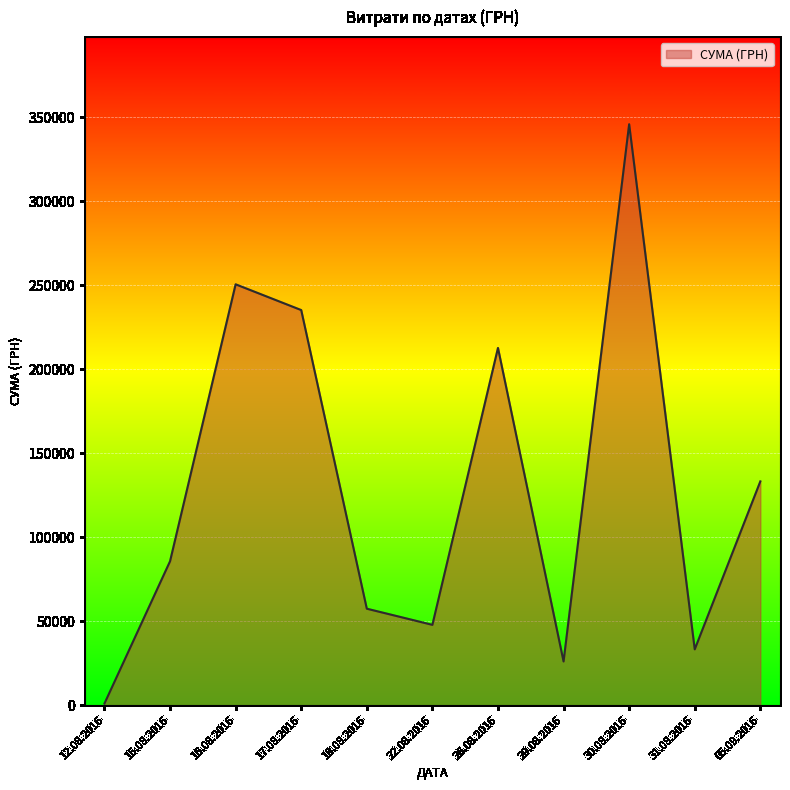

Between 16.08.2016 and 18.08.2016, which is larger?

16.08.2016